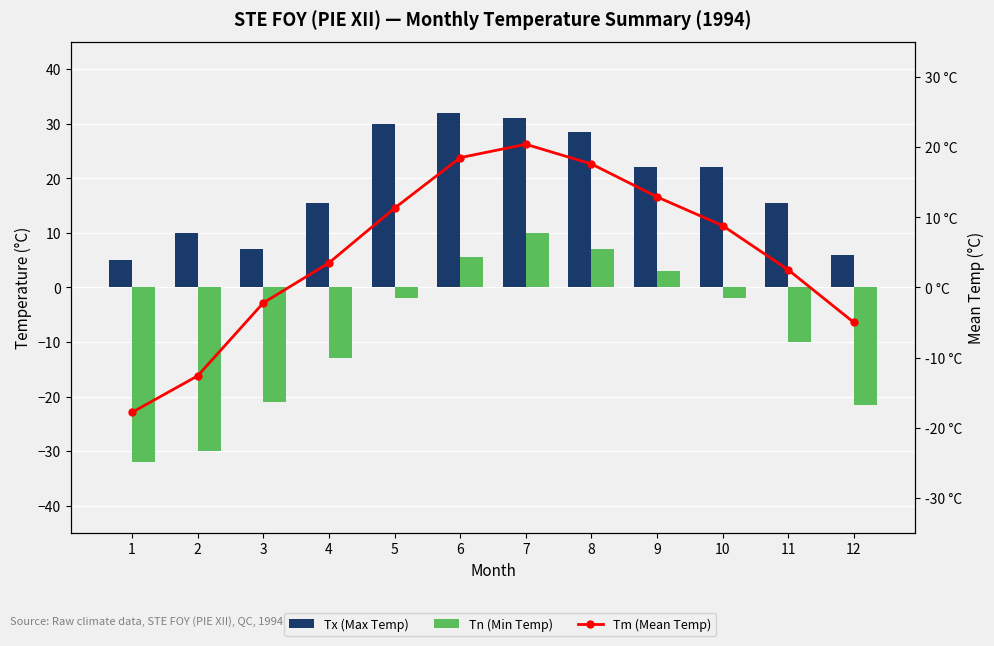

Between 8 and 2, which is larger?

8